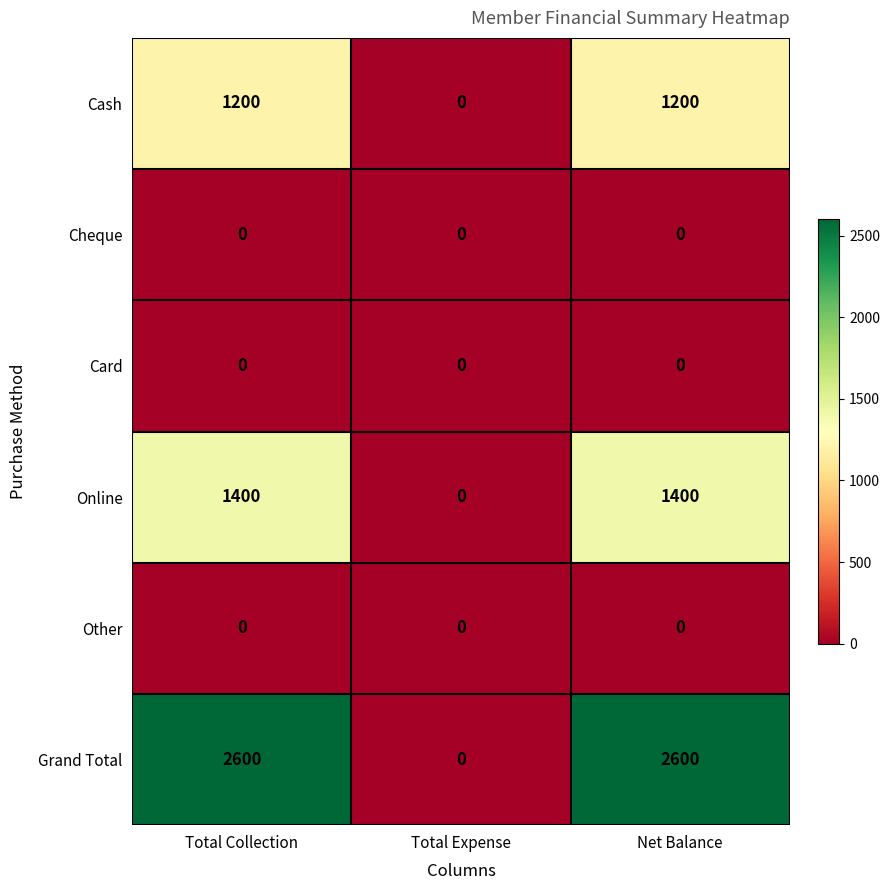

Count the number of data series in this chart.

6